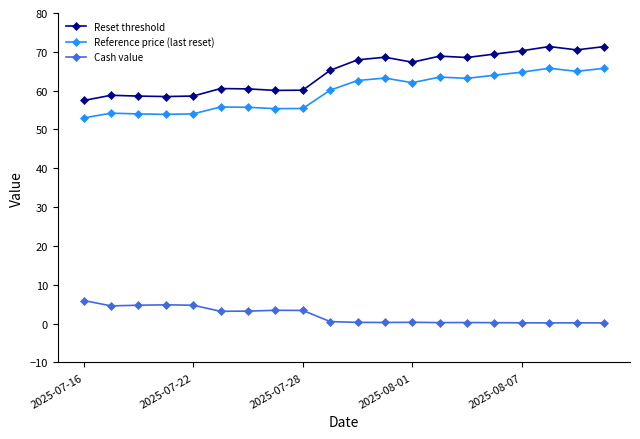

True or false: Reset threshold has more than 0 points higher than both neighbors.

True